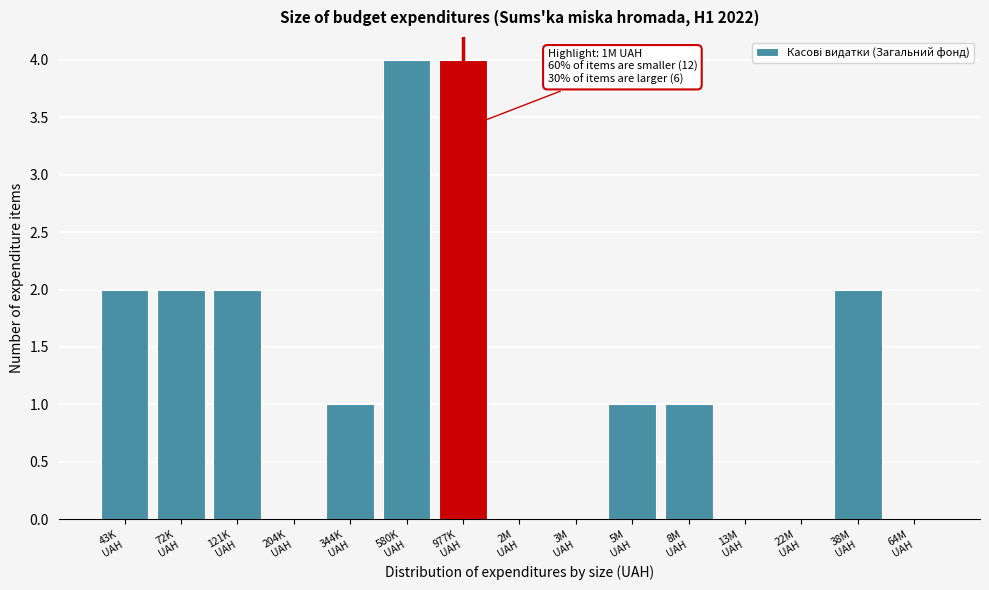

What is the maximum value shown in the chart?

4